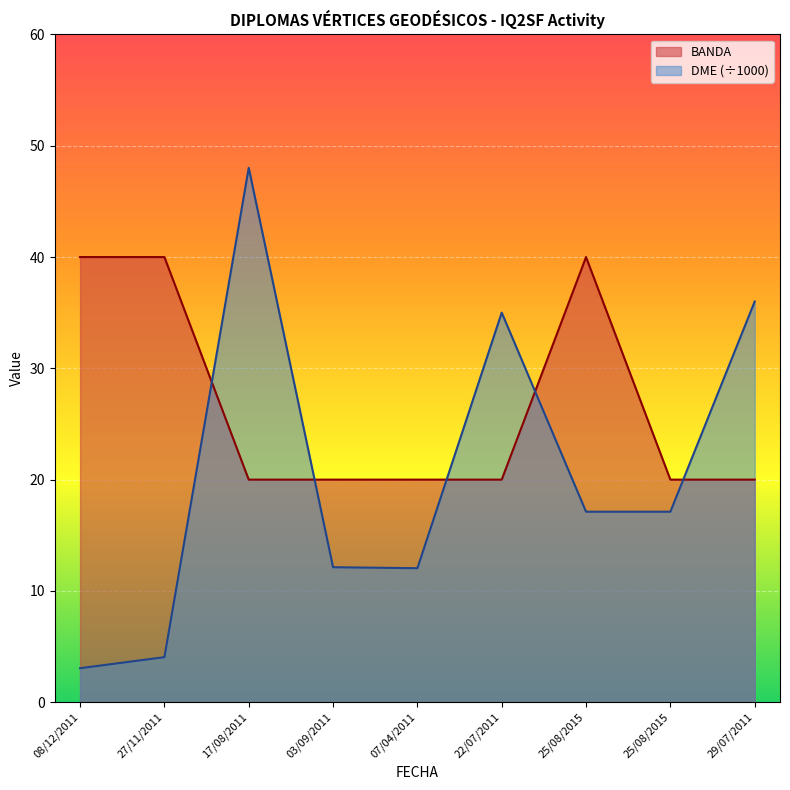

Rank the series by their maximum value, from highest to lowest.

DME (÷1000), BANDA